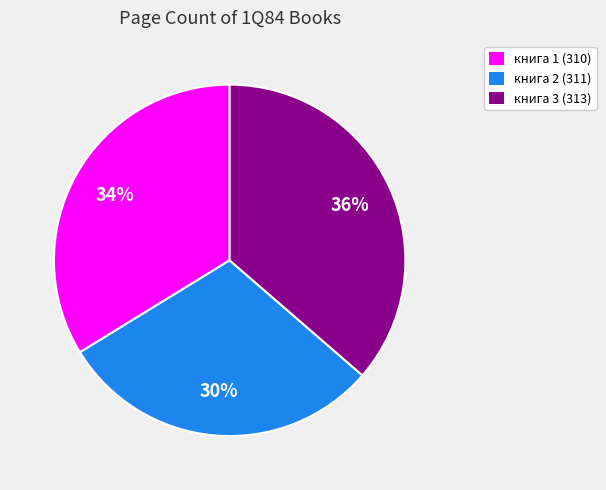

True or false: книга 1 (310) accounts for 34% of the total.

True